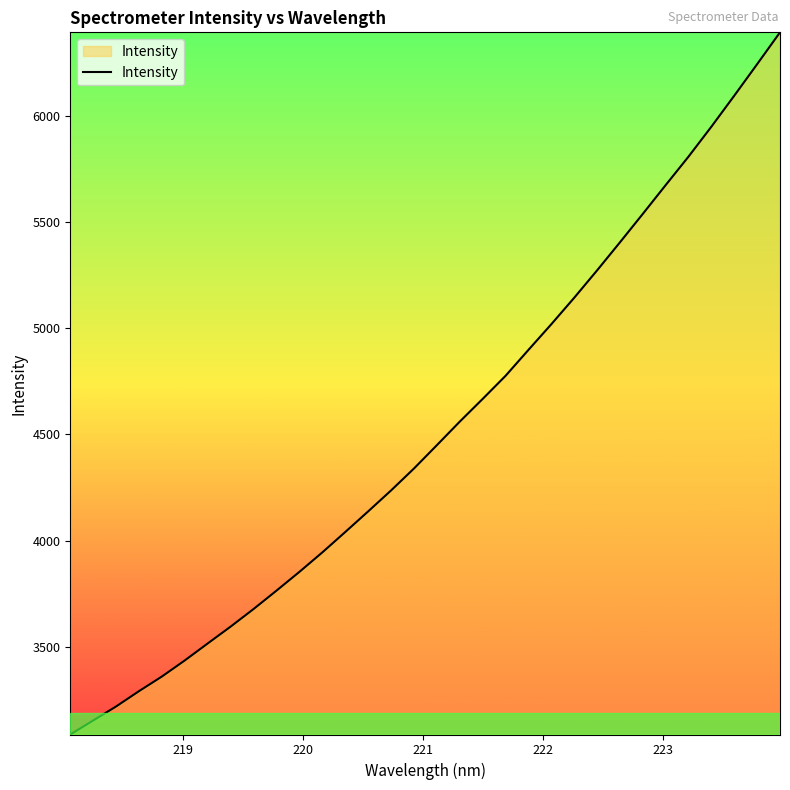

What is the difference between the maximum and minimum values?

3304.3